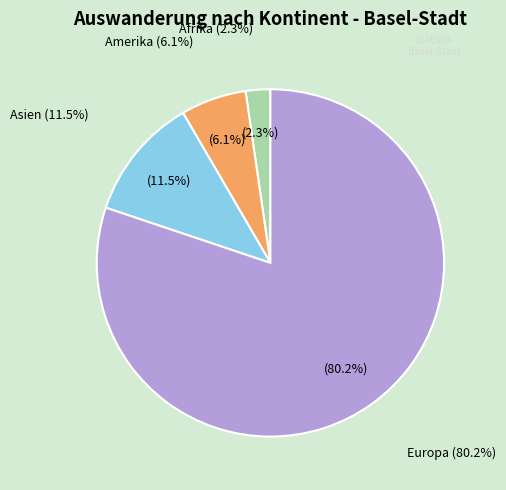

What portion of the pie excludes Amerika?

93.9%